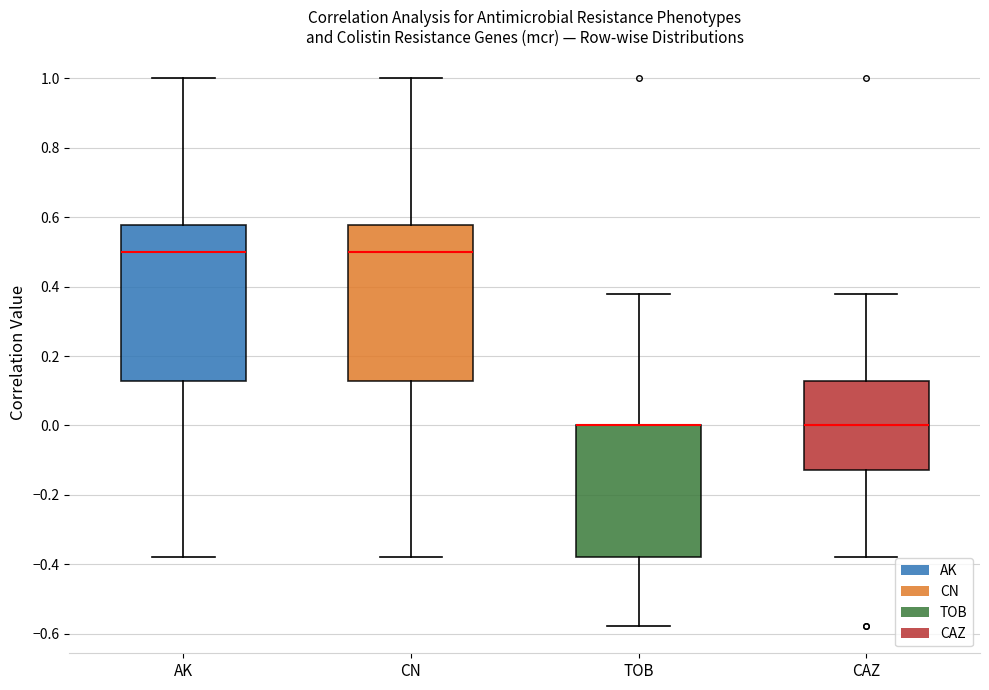

Reading left to right, read every box against the y-axis: the position of its median line, the range the box covers, and the ends of its whiskers. The values are not printed on the chart, so give them approximately, as read against the axis.

AK: median 0.50, box 0.12 to 0.58, whiskers -0.38 to 1.00
CN: median 0.50, box 0.12 to 0.58, whiskers -0.38 to 1.00
TOB: median 0.00 (drawn on the box's upper edge), box -0.38 to 0.00, whiskers -0.58 to 0.38
CAZ: median 0.00, box -0.12 to 0.12, whiskers -0.38 to 0.38